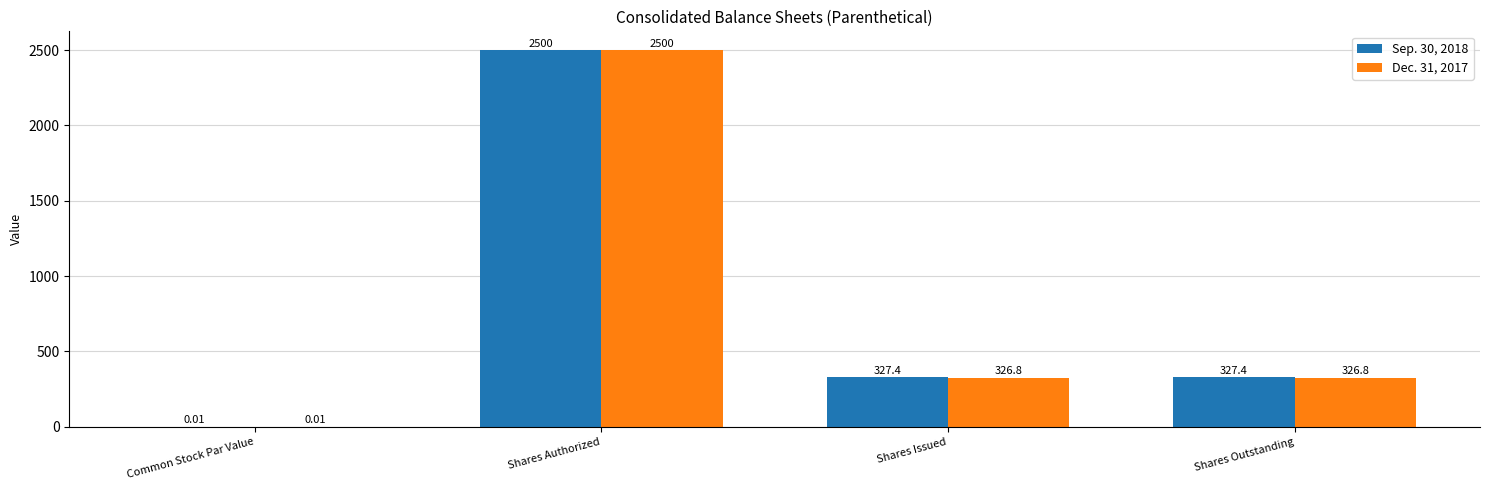

What is the sum of the Dec. 31, 2017 values at Common Stock Par Value and Shares Outstanding?

326.8